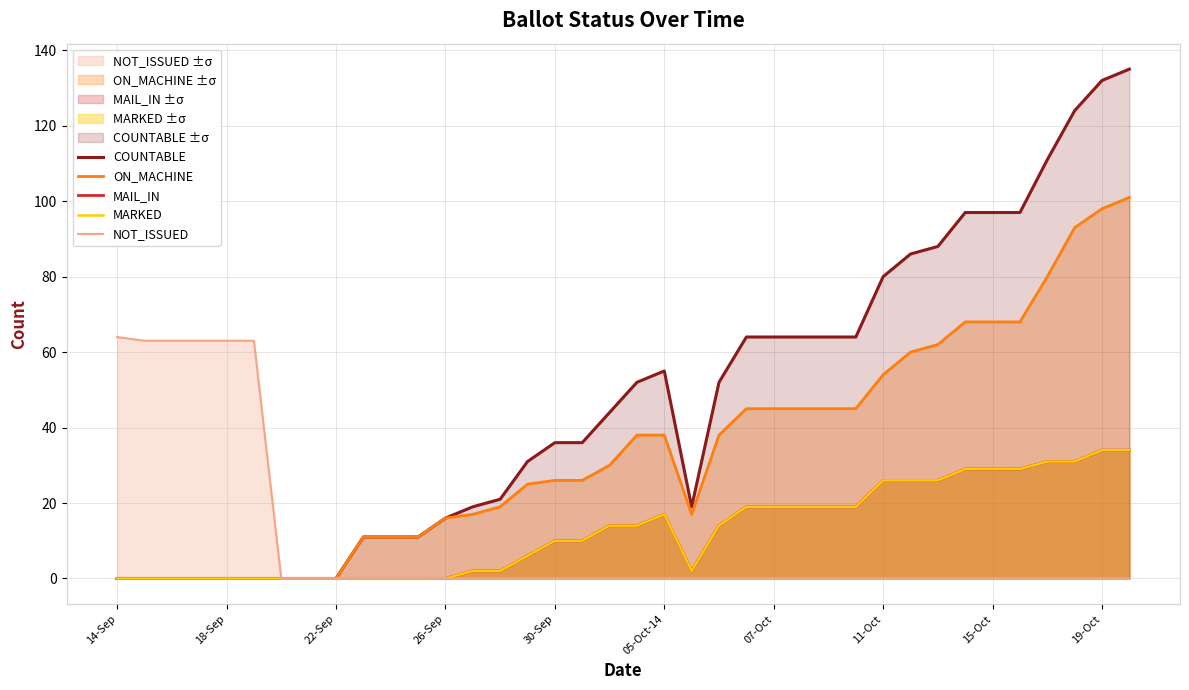

Which series has the widest spread of values?

COUNTABLE